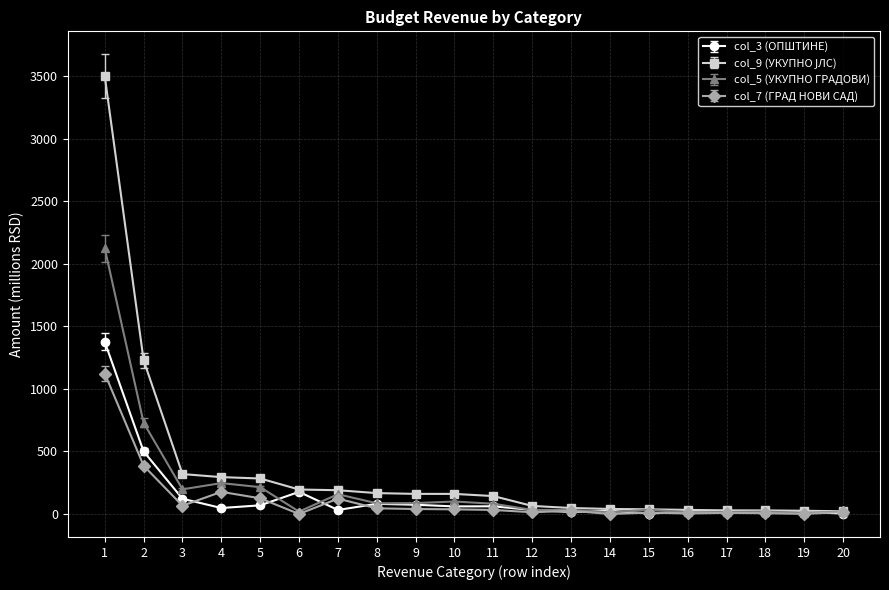

What is the value of the col_3 (ОПШТИНЕ) point at the 14th from the left?

26.2